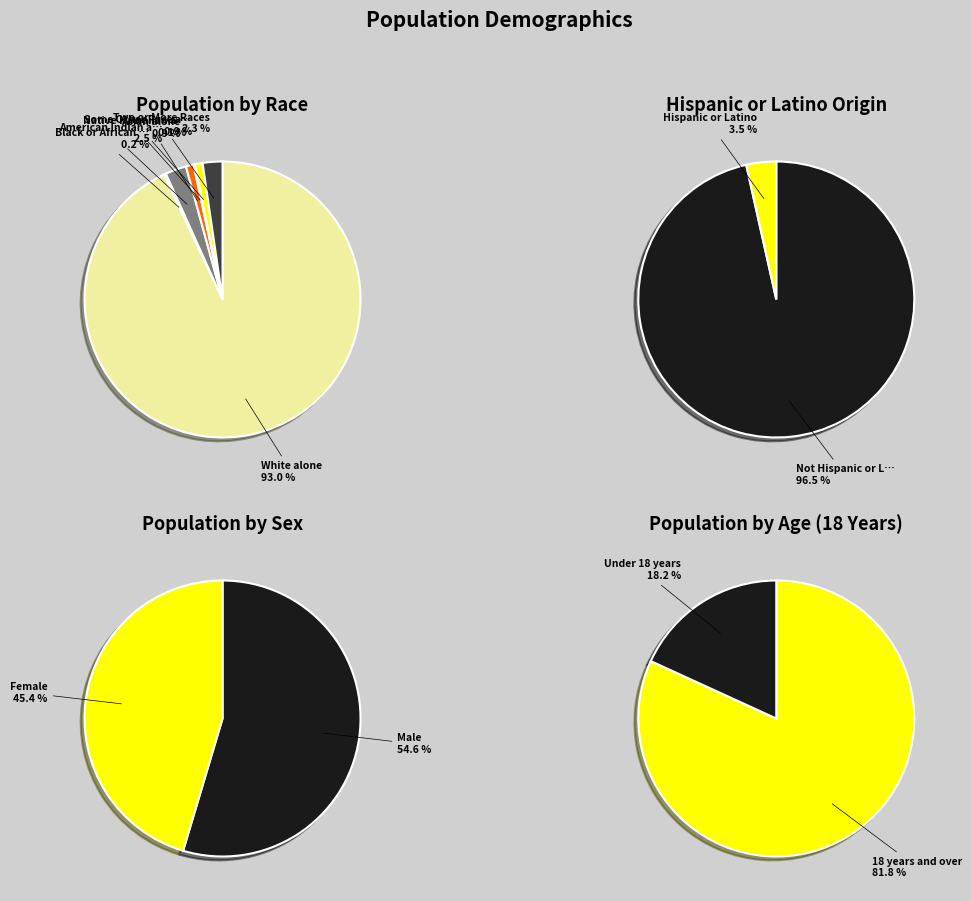

To the nearest percent, what portion does Some Other Race alone represent?

1%